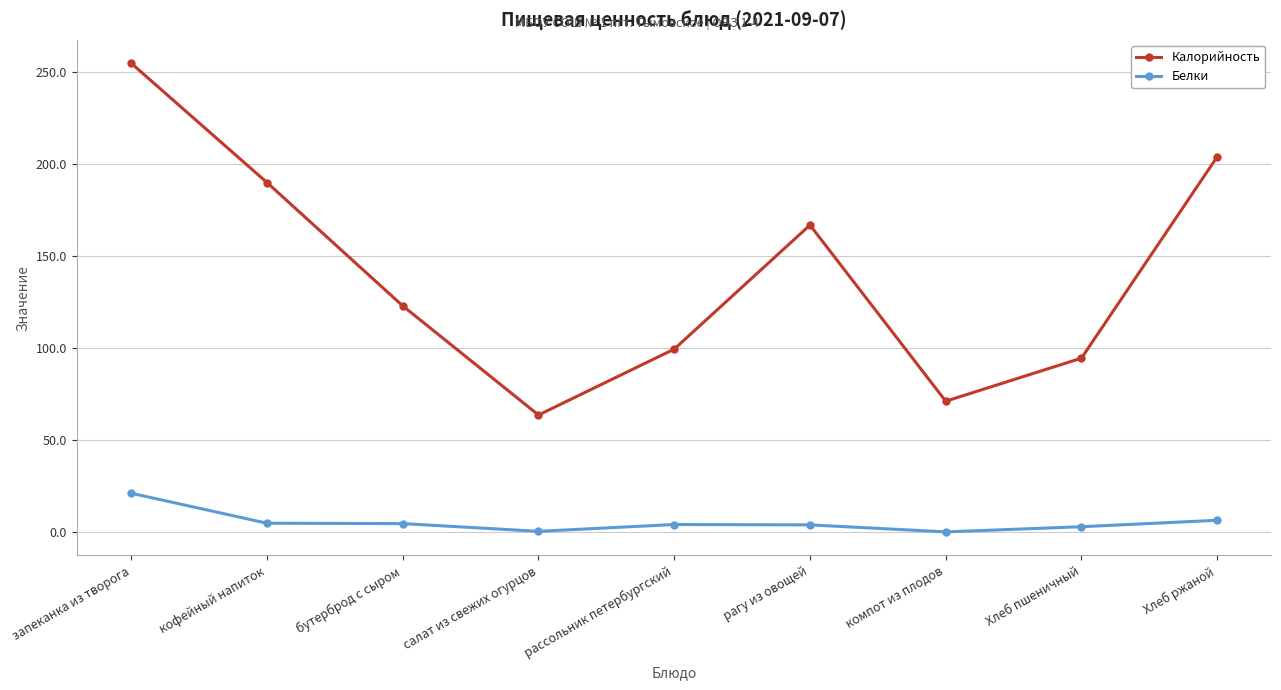

Is this an area chart (filled region under the line)?

No